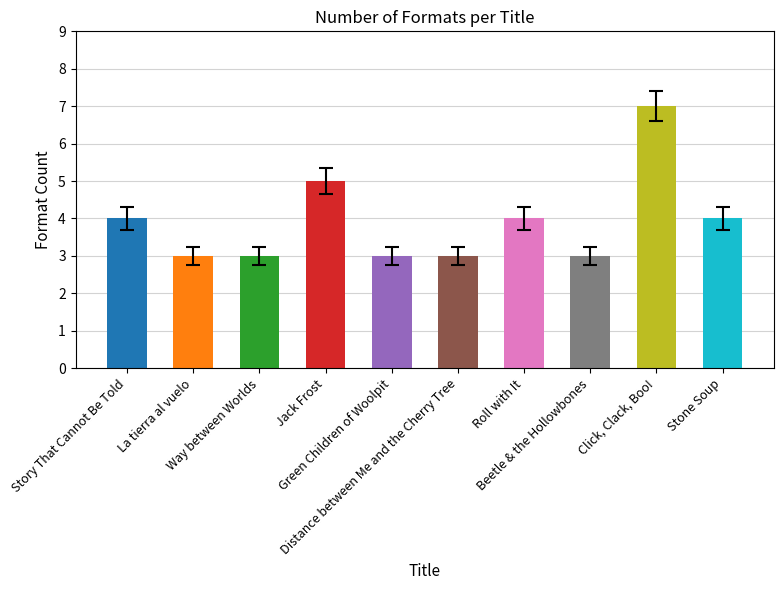

Read the value at Beetle & the Hollowbones.

3